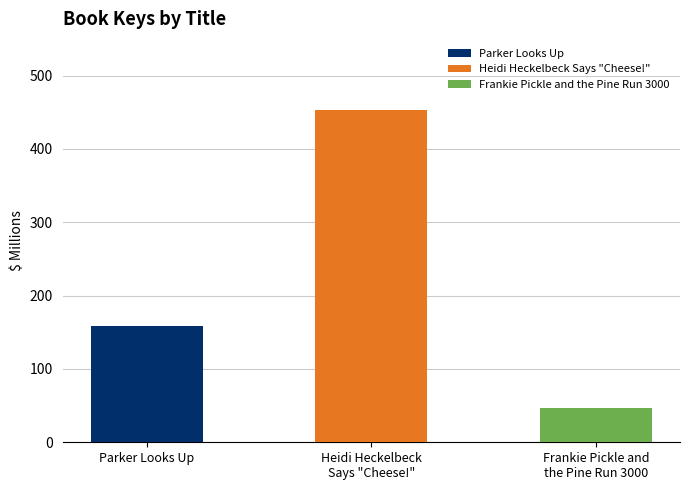

What position from the left is Frankie Pickle and the Pine Run 3000?

3